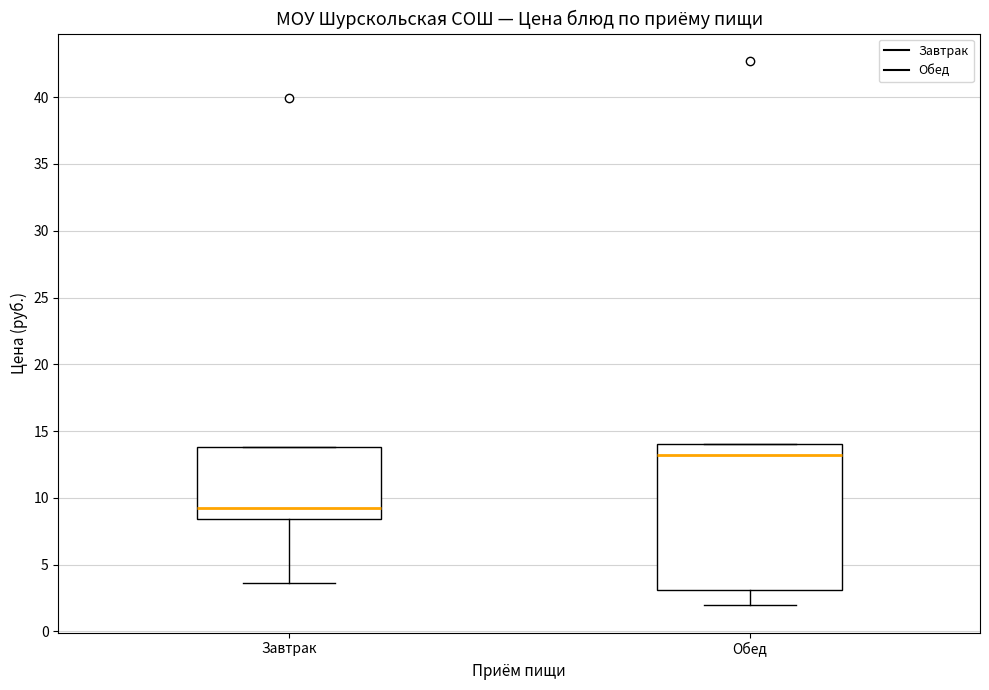

Where does the lower whisker of the box for Обед end on the y-axis? The values are not printed on the chart, so give them approximately, as read against the axis.

2.0